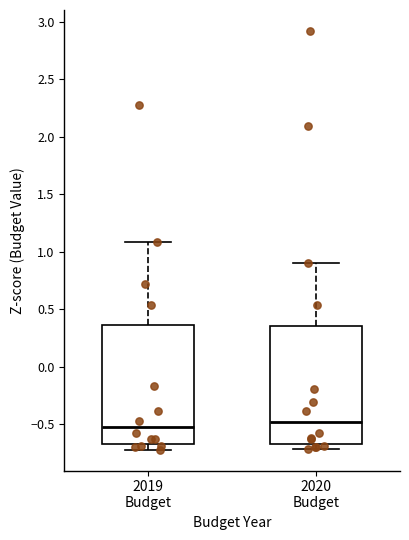

Reading left to right, transcribe this box plot: for each box, give where its median line is, the range the box spans, and where its two whiskers end, as read against the y-axis. The values are not printed on the chart, so give them approximately, as read against the axis.

2019 Budget: median -0.50, box -0.65 to 0.35, whiskers -0.70 to 1.10
2020 Budget: median -0.50, box -0.65 to 0.35, whiskers -0.70 to 0.90